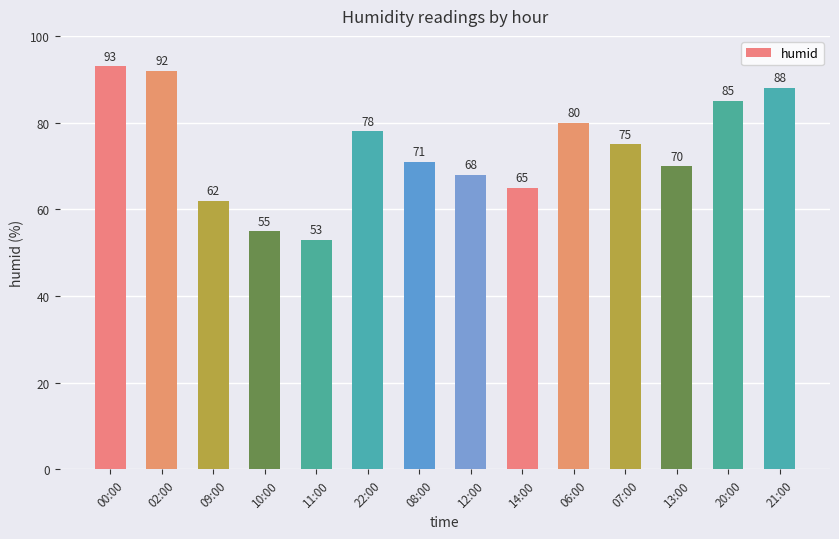

Reading right to left, extract all data points from this chart.

88	85	70	75	80	65	68	71	78	53	55	62	92	93